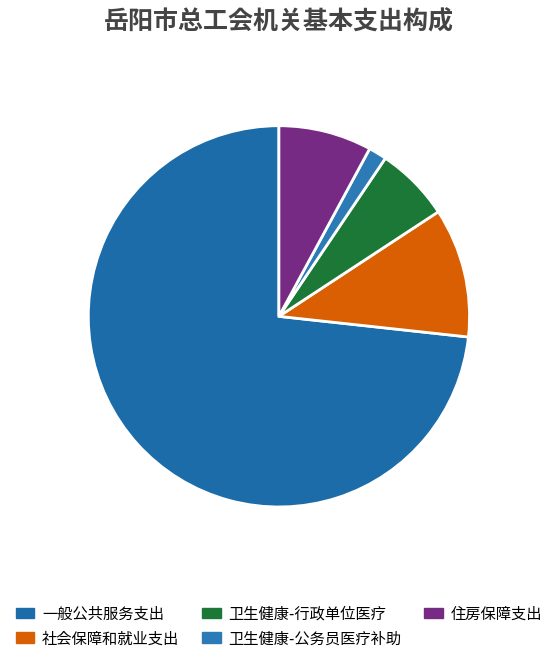

To the nearest percent, what is the average slice percentage?

20%